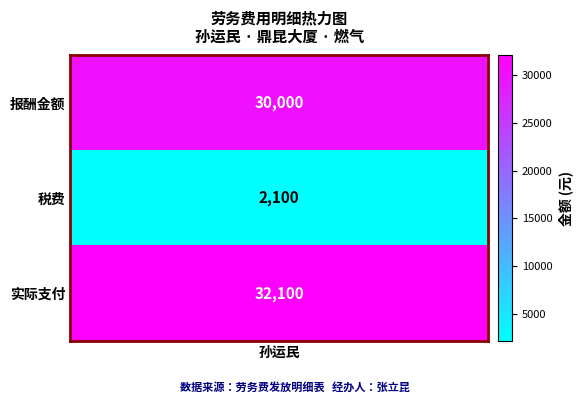

Between 2 and 0, which is larger?

2